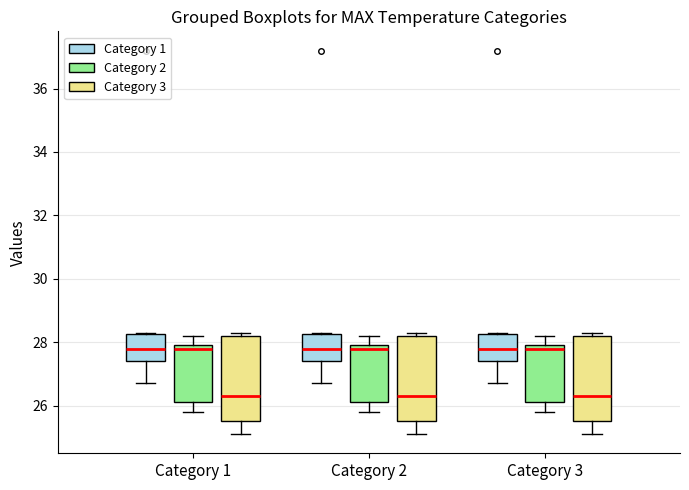

Reading left to right, transcribe this box plot: for each box, give where its median line is, the range the box spans, and where its two whiskers end, as read against the y-axis. The values are not printed on the chart, so give them approximately, as read against the axis.

Category 1 (Category 1): median 27.8, box 27.4 to 28.2, whiskers 26.8 to 28.4
Category 1 (Category 2): median 27.8, box 26.2 to 28.0, whiskers 25.8 to 28.2
Category 1 (Category 3): median 26.4, box 25.6 to 28.2, whiskers 25.2 to 28.4
Category 2 (Category 1): median 27.8, box 27.4 to 28.2, whiskers 26.8 to 28.4
Category 2 (Category 2): median 27.8, box 26.2 to 28.0, whiskers 25.8 to 28.2
Category 2 (Category 3): median 26.4, box 25.6 to 28.2, whiskers 25.2 to 28.4
Category 3 (Category 1): median 27.8, box 27.4 to 28.2, whiskers 26.8 to 28.4
Category 3 (Category 2): median 27.8, box 26.2 to 28.0, whiskers 25.8 to 28.2
Category 3 (Category 3): median 26.4, box 25.6 to 28.2, whiskers 25.2 to 28.4